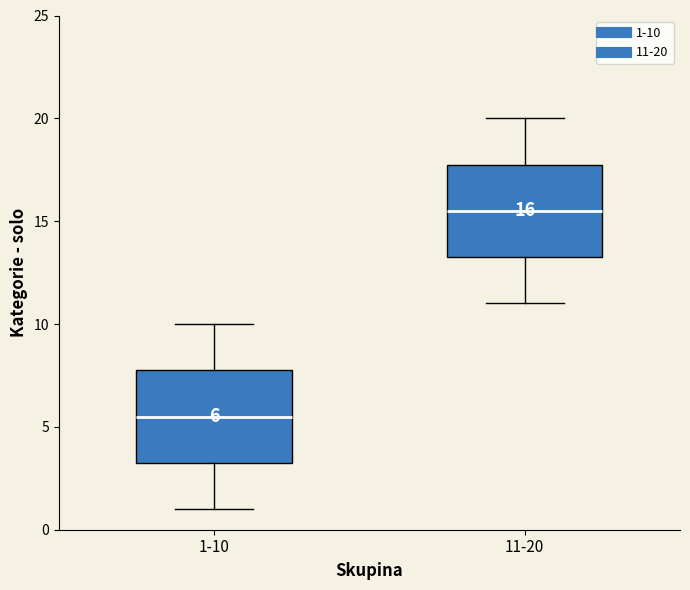

Which box has the highest median line?

11-20